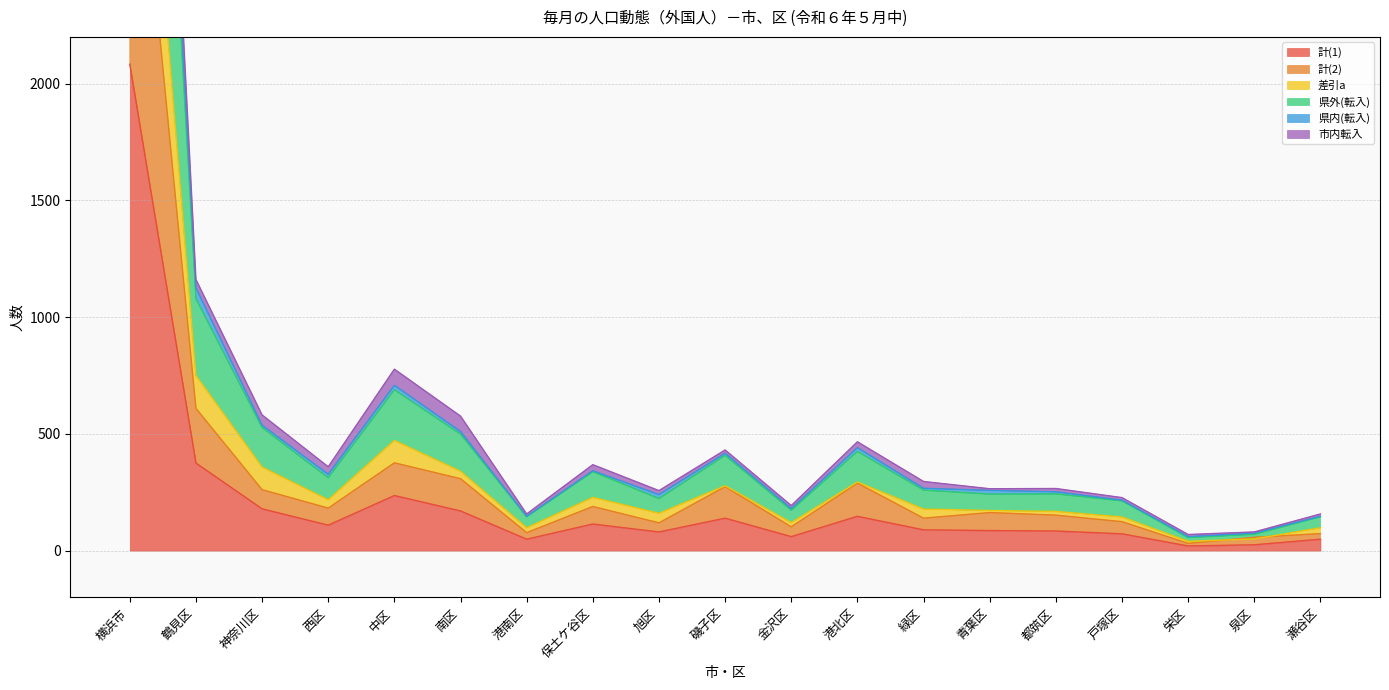

True or false: 県外(転入) and 計(2) intersect in this chart.

False